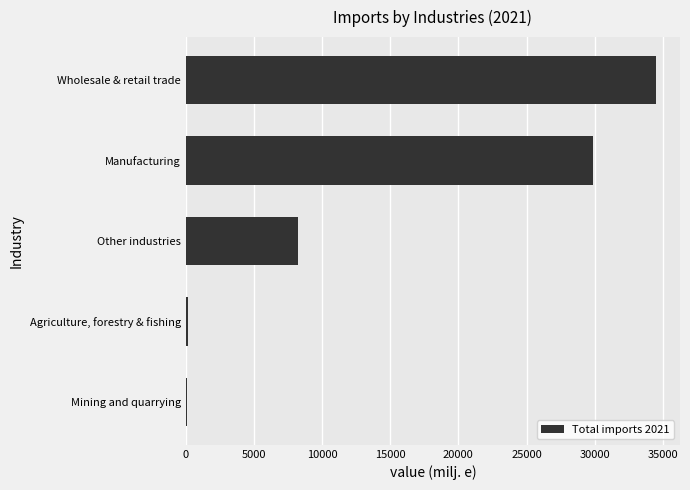

What is the average value?

14587.1